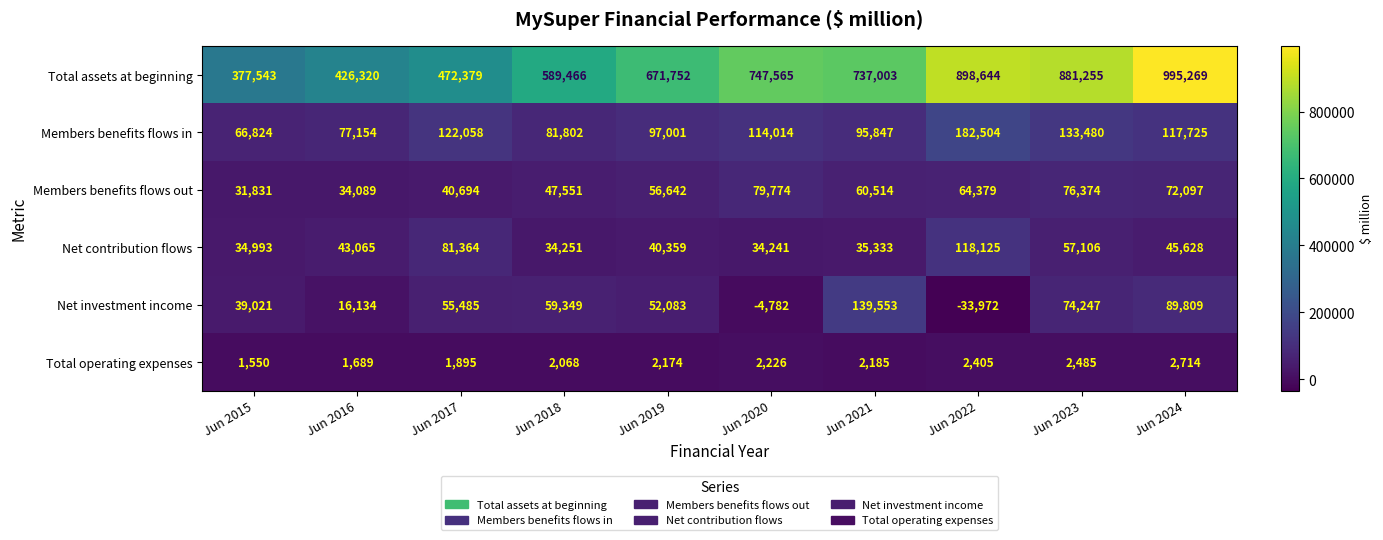

Which label corresponds to the smallest value in the chart?

Jun 2022